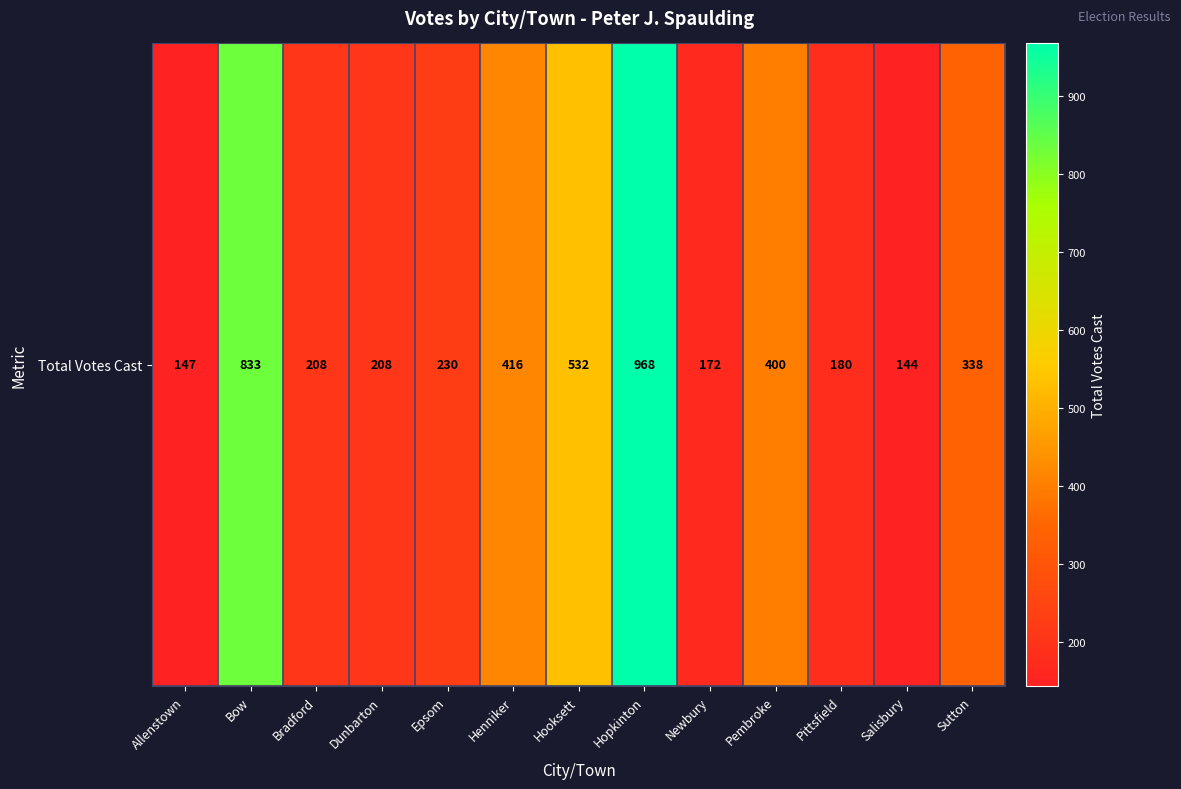

Which label corresponds to the smallest value in the chart?

Salisbury